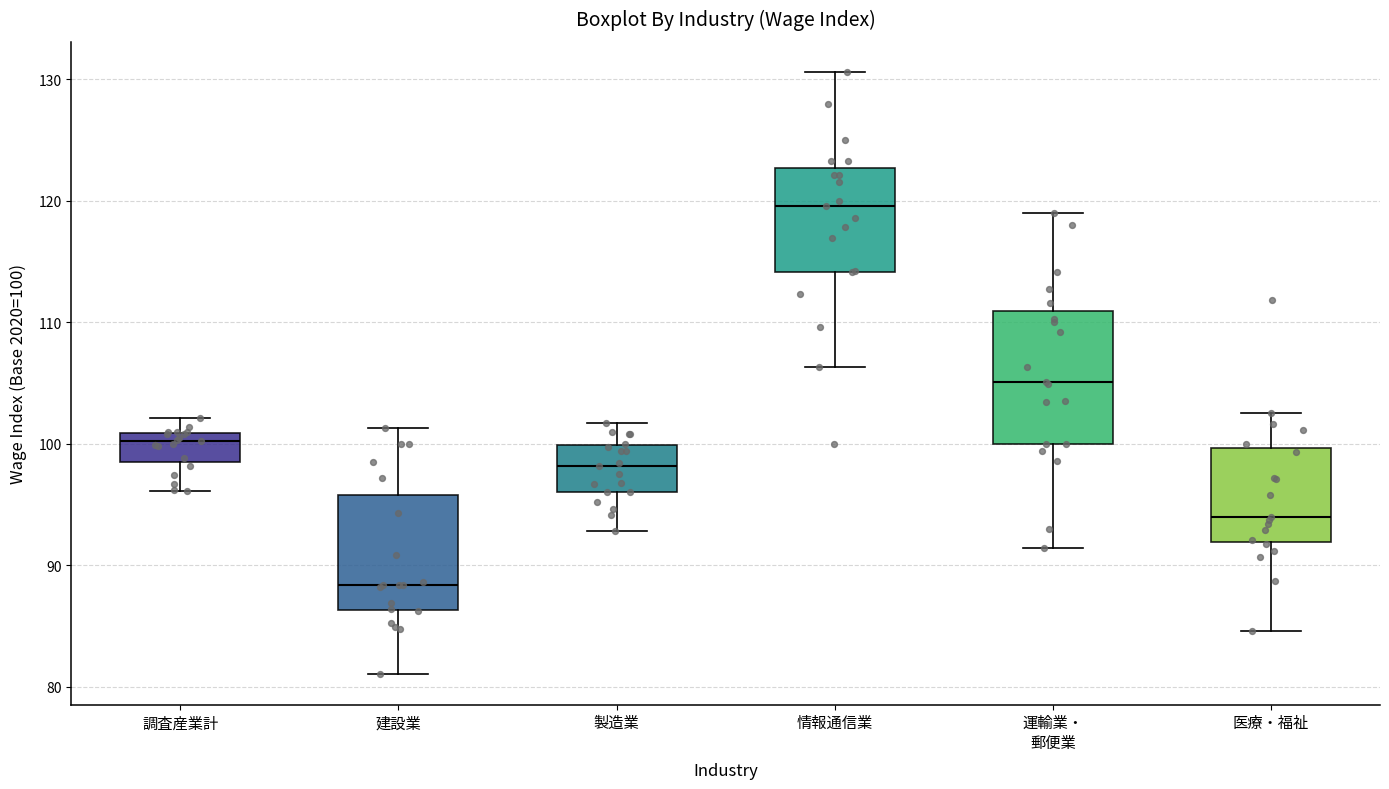

Reading left to right, transcribe this box plot: for each box, give where its median line is, the range the box spans, and where its two whiskers end, as read against the y-axis. The values are not printed on the chart, so give them approximately, as read against the axis.

調査産業計: median 100, box 99 to 101, whiskers 96 to 102
建設業: median 88, box 86 to 96, whiskers 81 to 101
製造業: median 98, box 96 to 100, whiskers 93 to 102
情報通信業: median 120, box 114 to 123, whiskers 106 to 131
運輸業・ 郵便業: median 105, box 100 to 111, whiskers 91 to 119
医療・福祉: median 94, box 92 to 100, whiskers 85 to 103